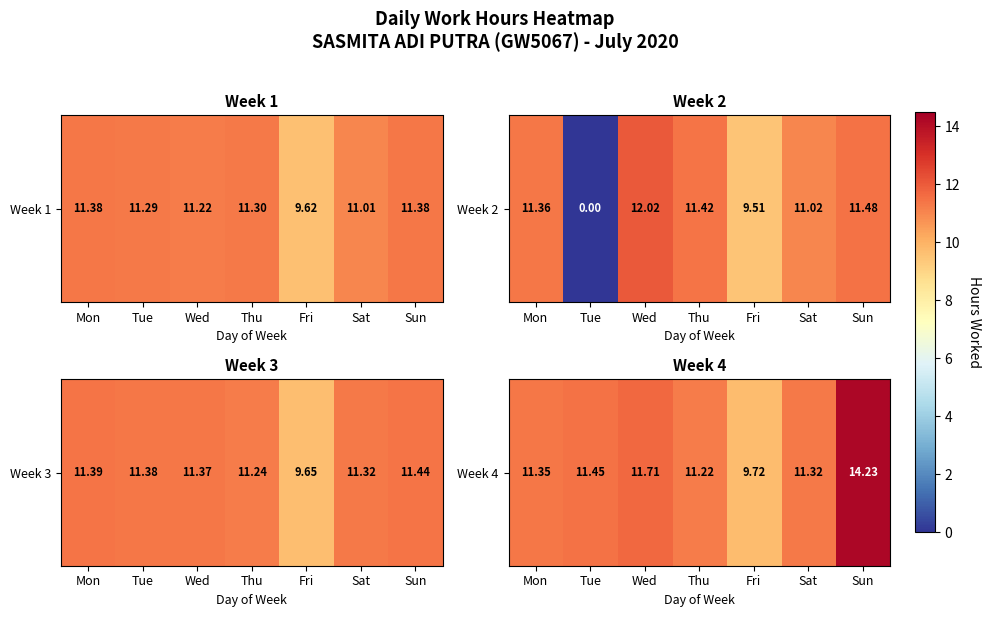

At which category does the chart reach its peak across all series?

Sun